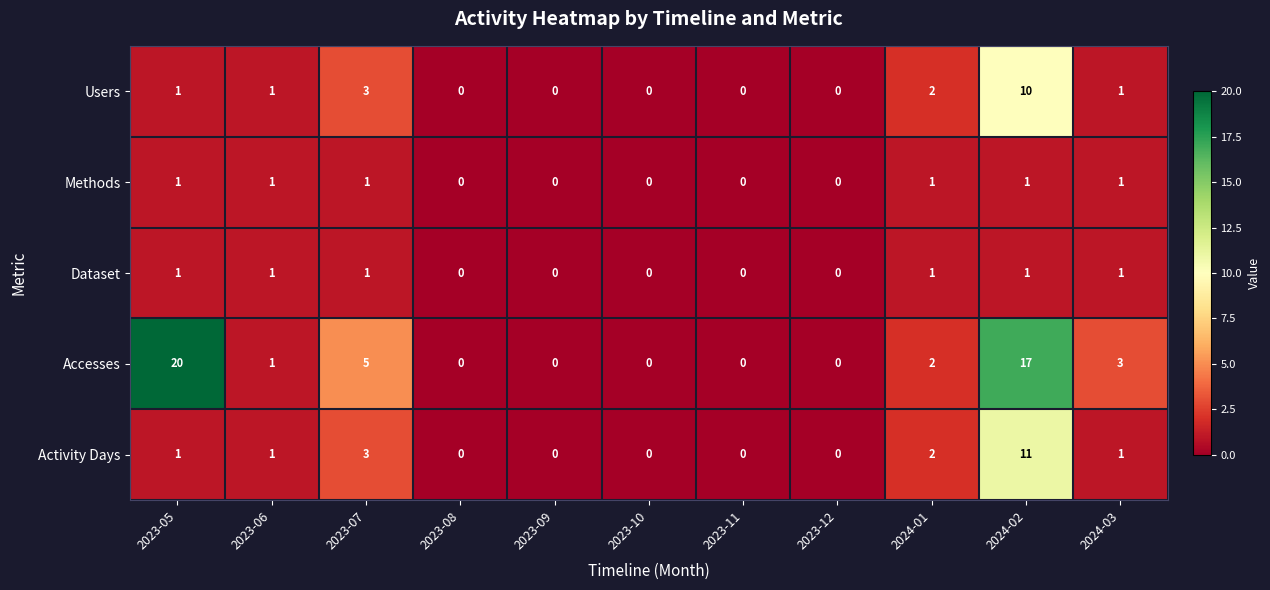

Count the number of data series in this chart.

5